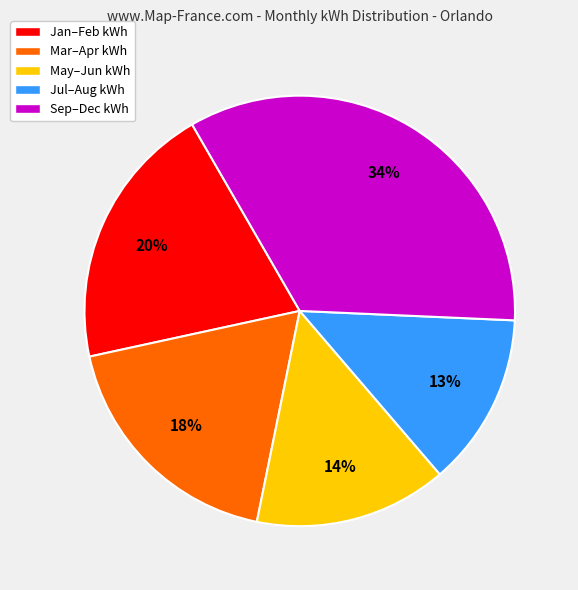

To the nearest percent, what is the difference between the largest and smallest slice percentages?

21%